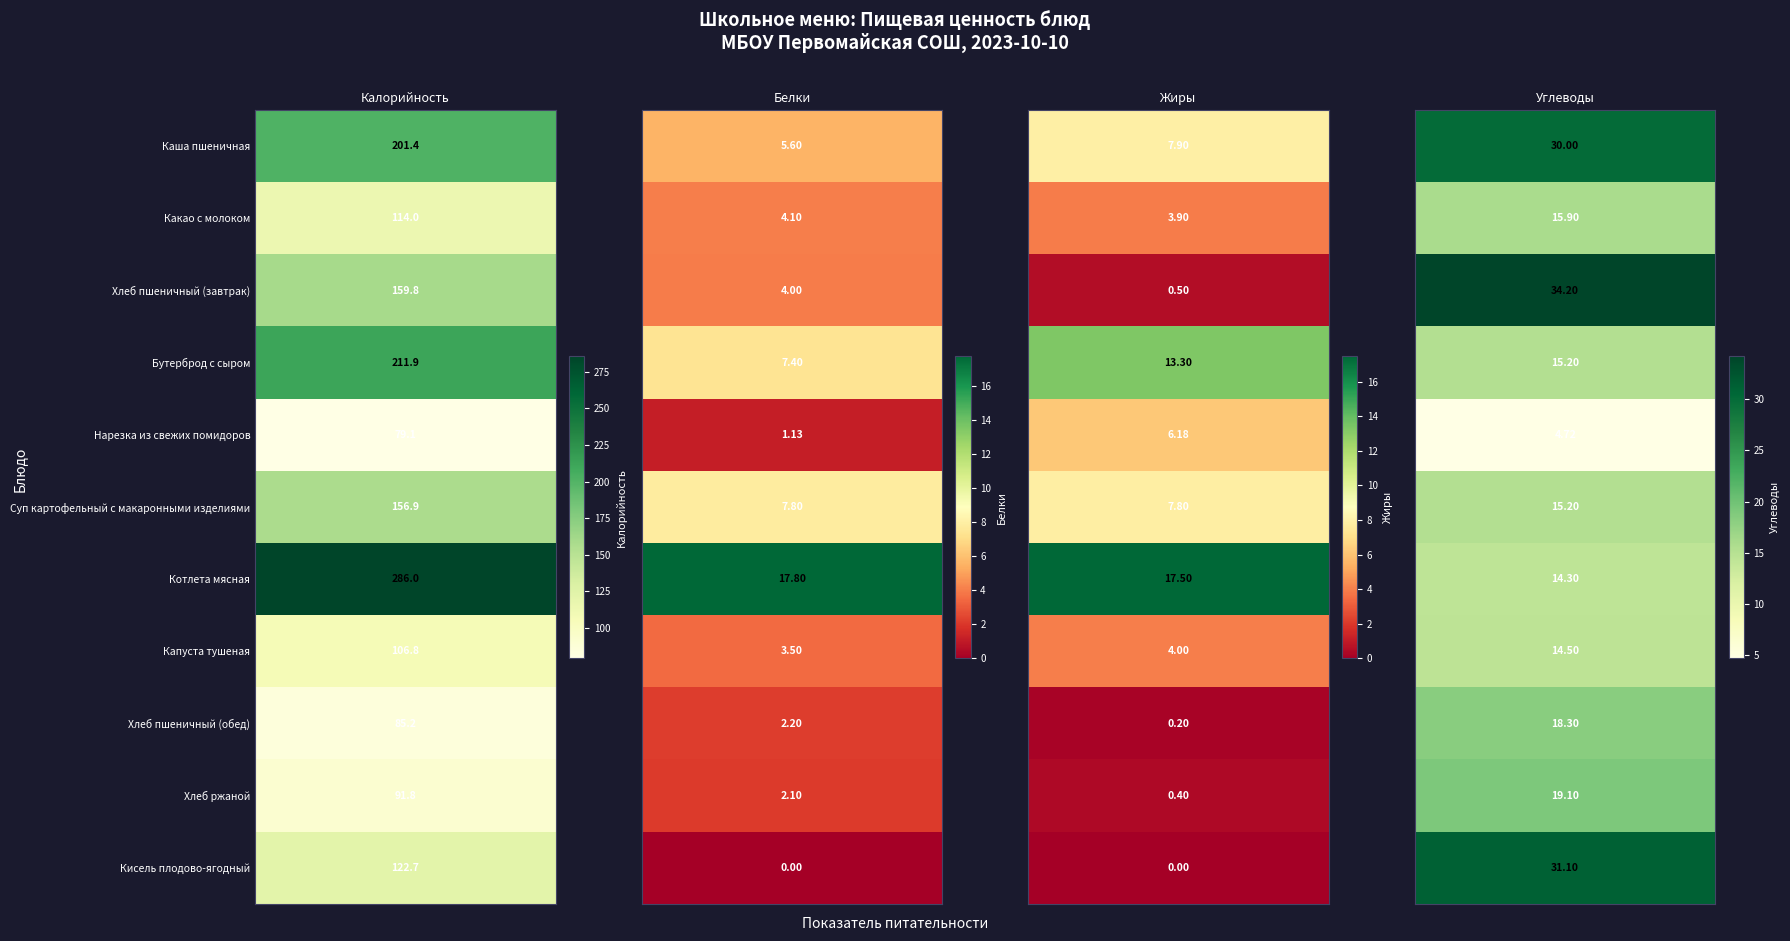

What is the difference between the Нарезка из свежих помидоров values at Какао с молоком and Хлеб пшеничный (завтрак)?

5.0